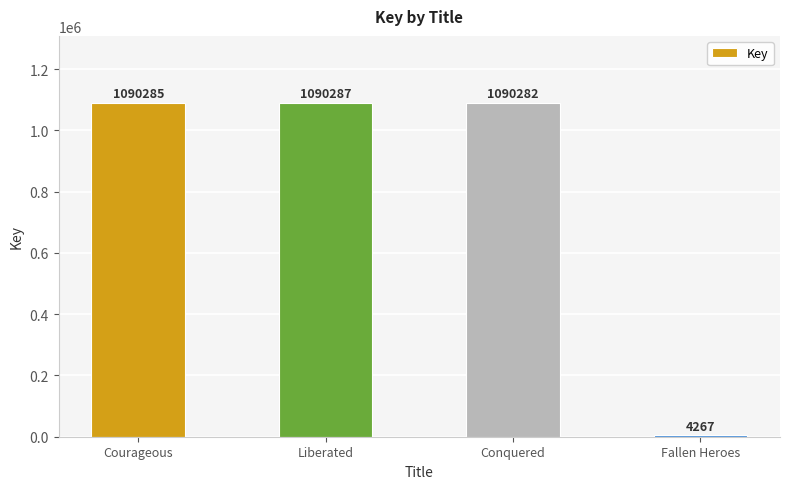

List the labels in order of value, smallest first.

Fallen Heroes, Conquered, Courageous, Liberated